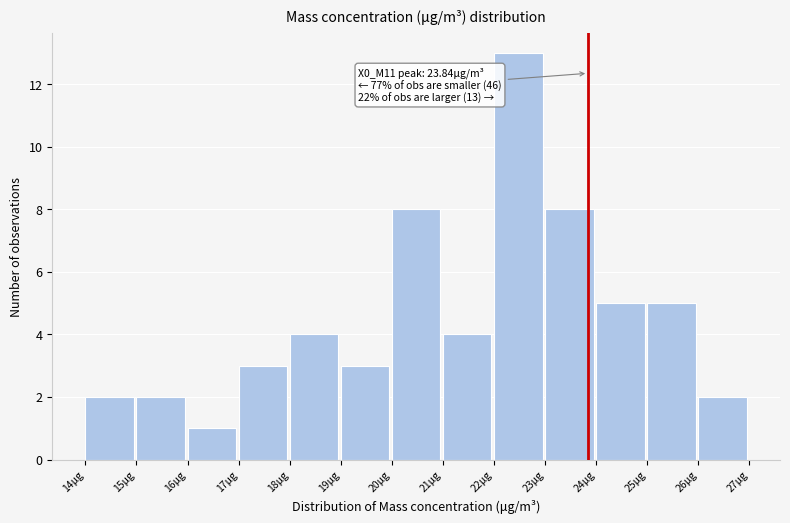

Over which range of the x-axis is the bar tallest?

22 to 23